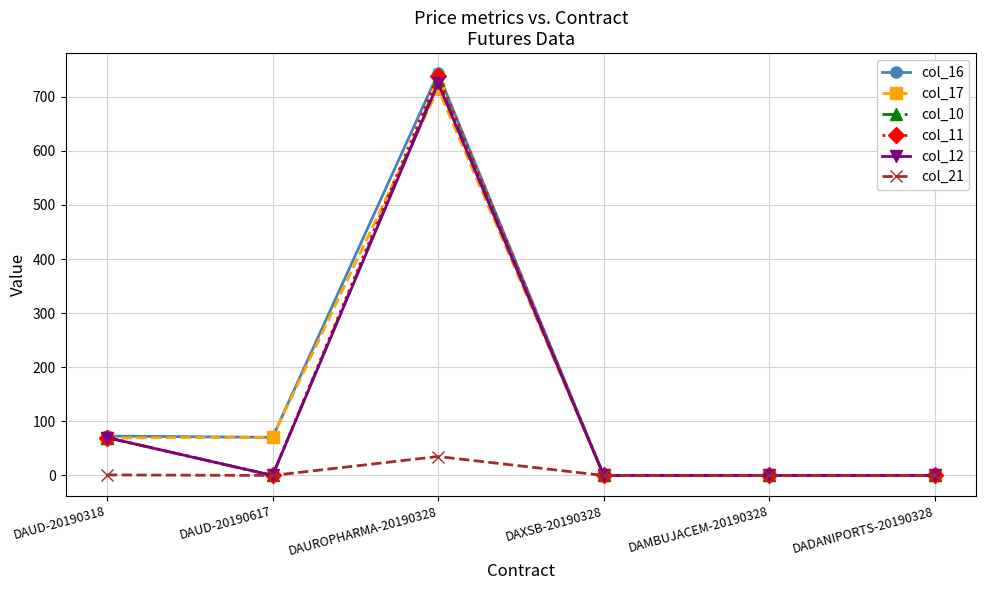

What is the highest value of the col_17 series?

714.5